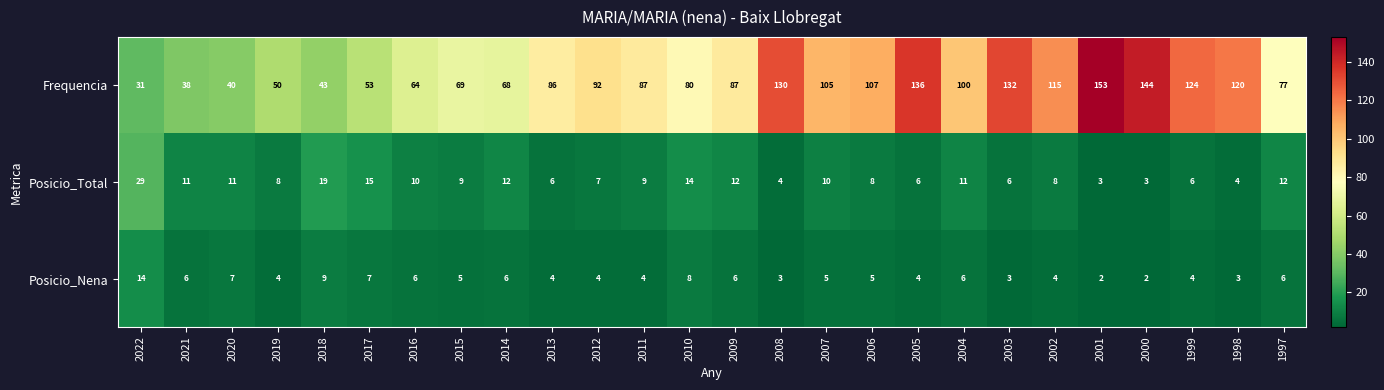

What is the difference between the second highest and minimum values in the Frequencia series?

113